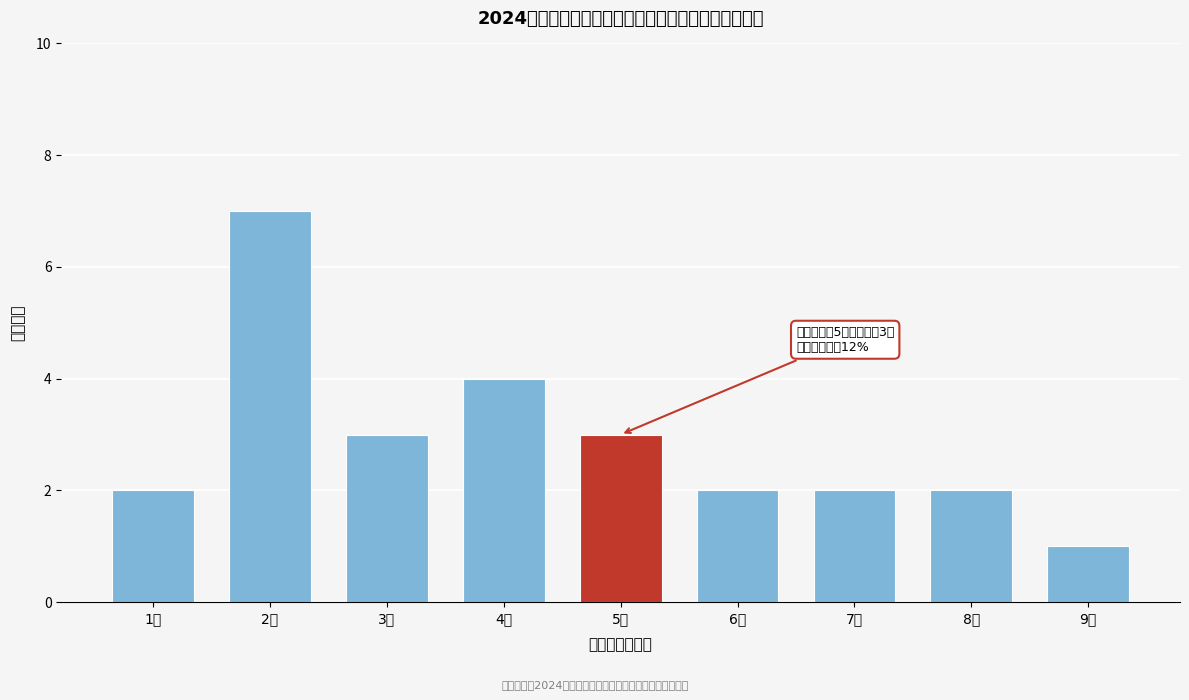

Reading left to right, what are all the values shown in this chart?

2	7	3	4	3	2	2	2	1